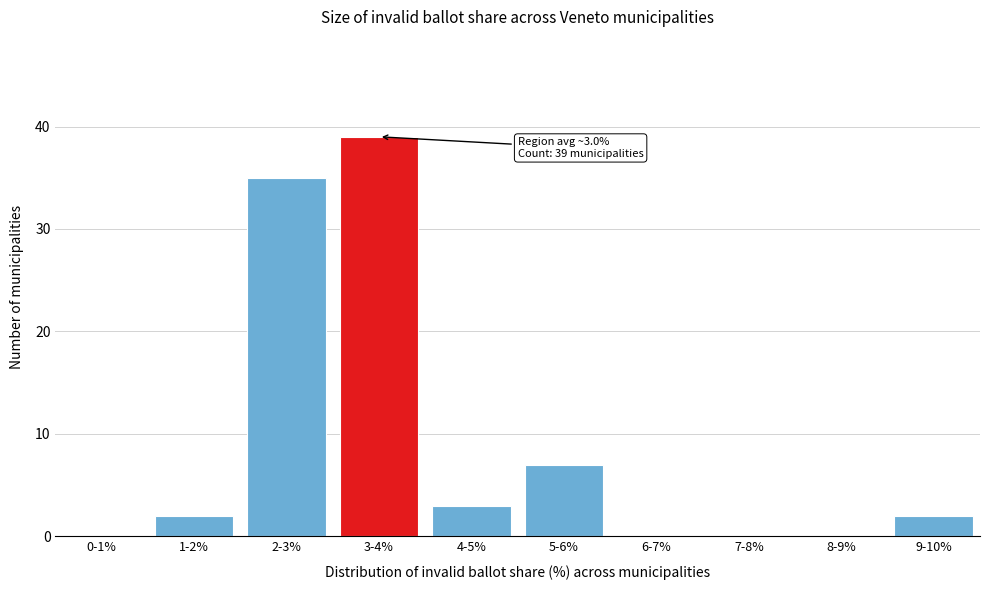

Reading left to right, transcribe all the data shown in this chart.

0-1%=0	1-2%=2	2-3%=35	3-4%=39	4-5%=3	5-6%=7	6-7%=0	7-8%=0	8-9%=0	9-10%=2